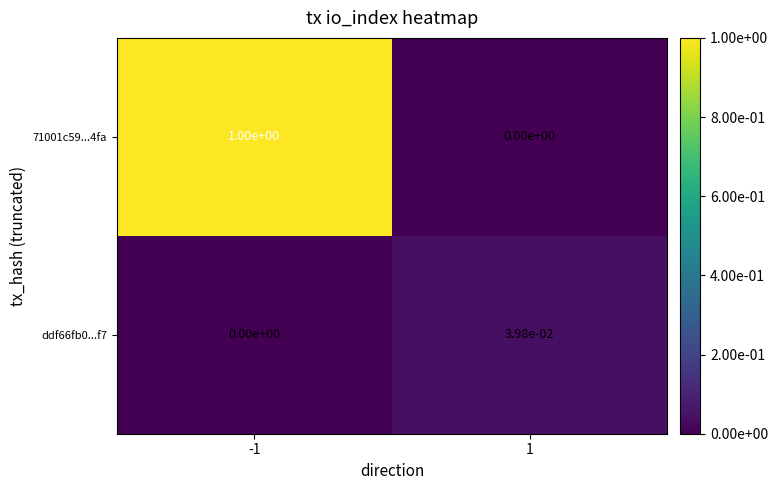

Is it true that ddf66fb0...f7 equals 0.0 at 1?

True